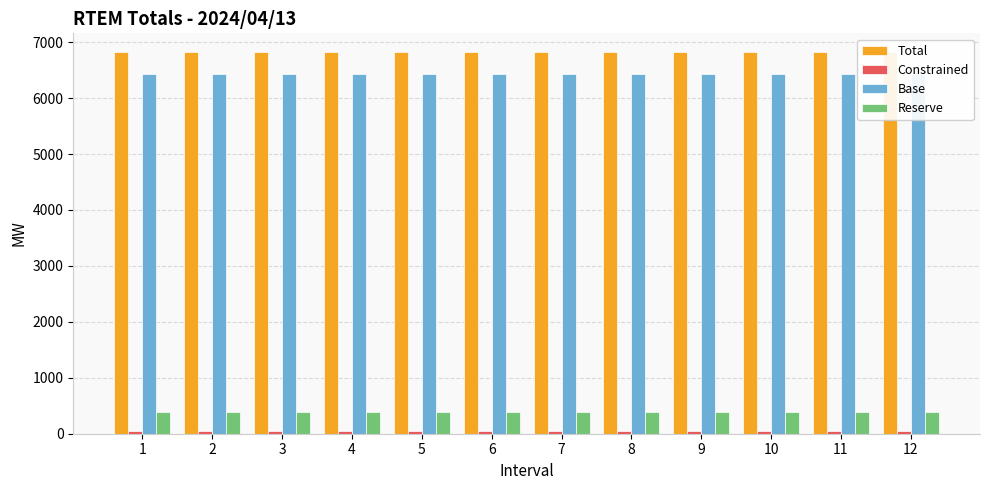

Reading left to right, extract all data points from this chart.

Total: 6816.5	6816.5	6816.5	6816.5	6816.5	6816.5	6816.5	6816.5	6816.5	6816.5	6816.5	6816.5
Constrained: 48.3	48.3	48.3	48.3	48.3	48.3	48.3	48.3	48.3	48.3	48.3	48.3
Base: 6436.1	6436.1	6436.1	6436.1	6436.1	6436.1	6436.1	6436.1	6436.1	6436.1	6436.1	6436.1
Reserve: 380.4	380.4	380.4	380.4	380.4	380.4	380.4	380.4	380.4	380.4	380.4	380.4